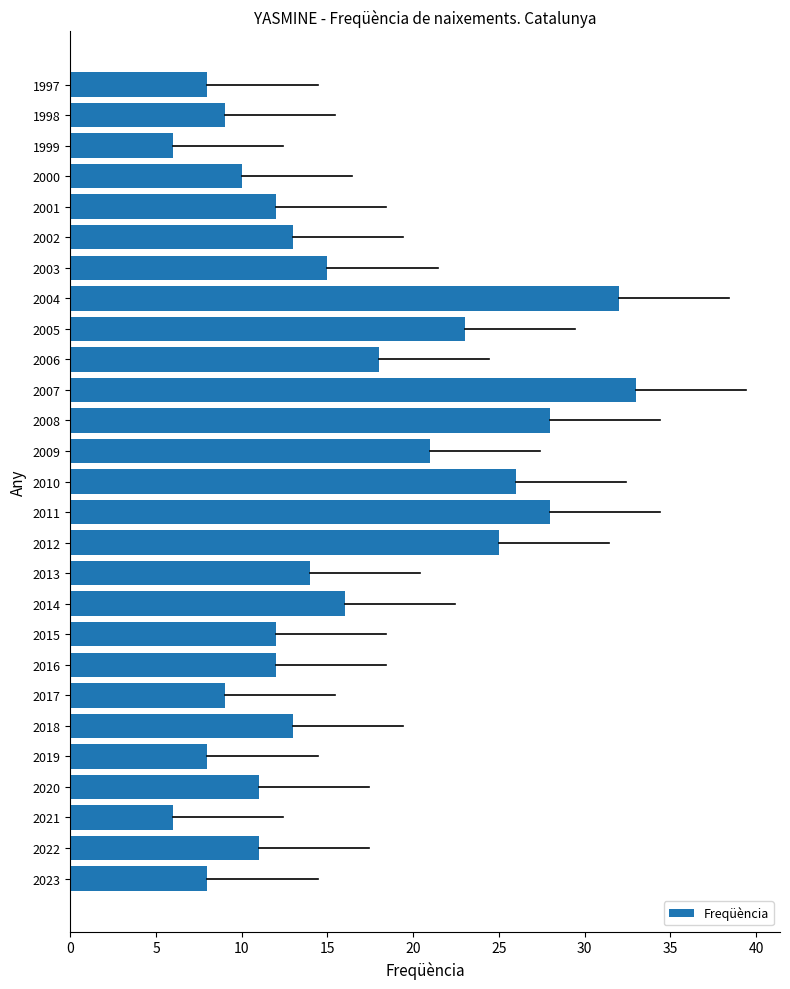

Between 1998 and 2018, which is larger?

2018